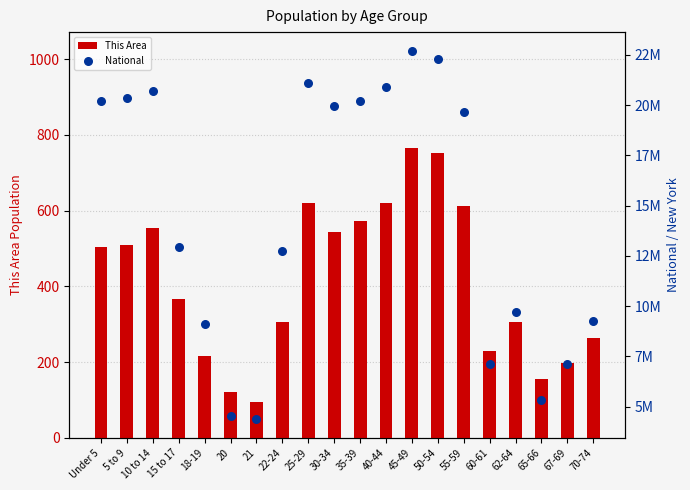

At how many categories does at least one series exceed 11298178?

12